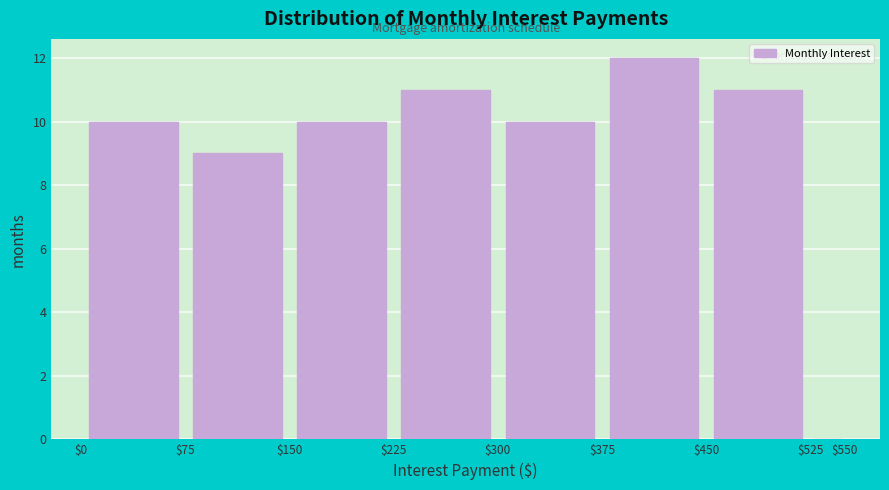

What is the height of the bar covering $450 to $525 on the x-axis? The values are not printed on the chart, so give them approximately, as read against the axis.

11